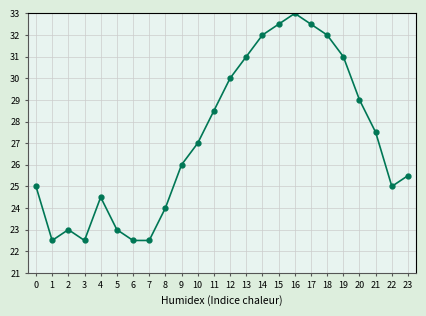

Is it true that the value at 4 is 15.8?

False